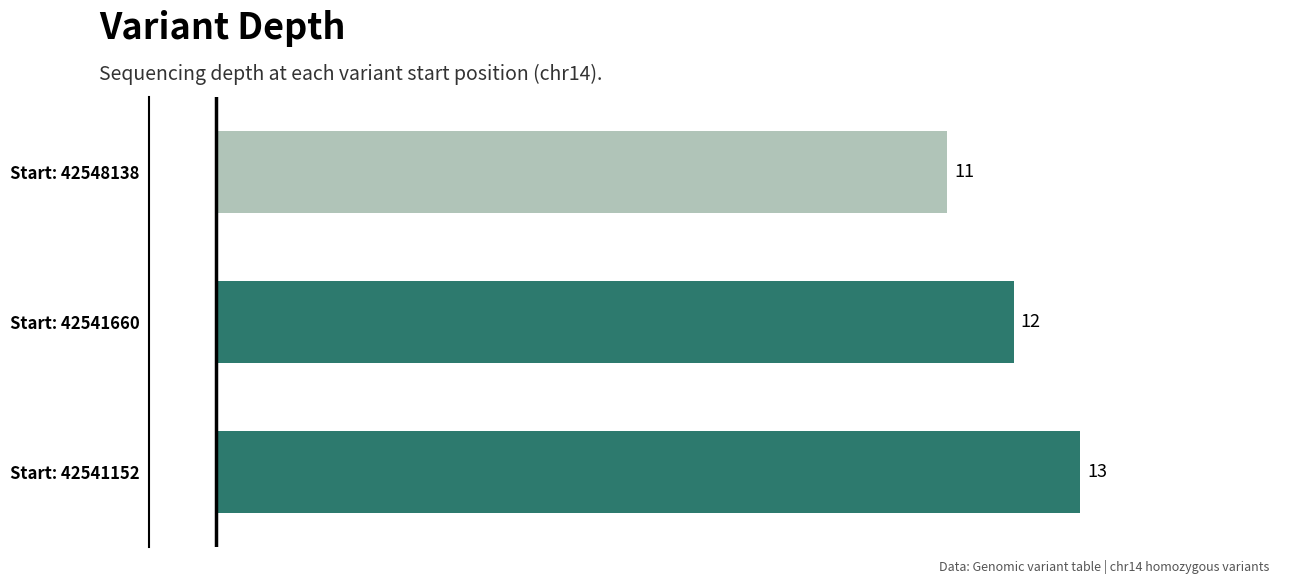

Reading bottom to top, extract all data points from this chart.

Start: 42541152=13	Start: 42541660=12	Start: 42548138=11